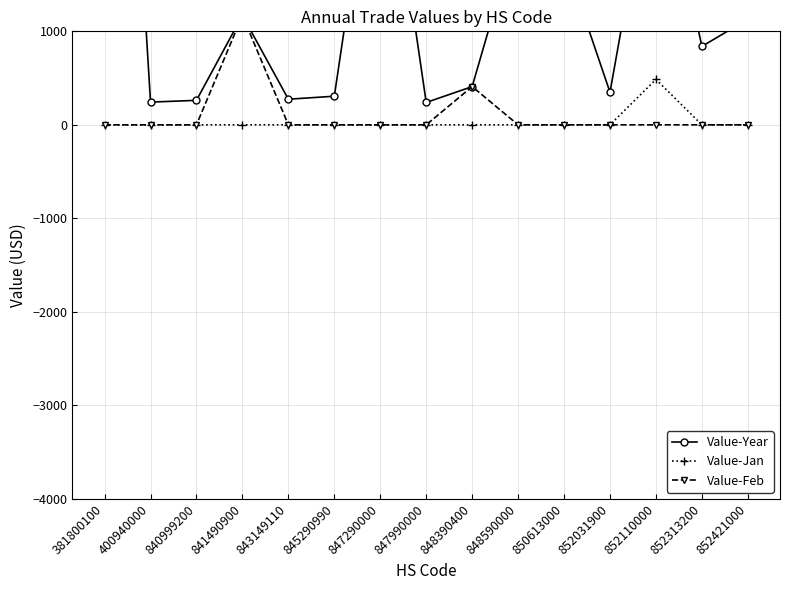

How many data points in Value-Jan are above 0?

1